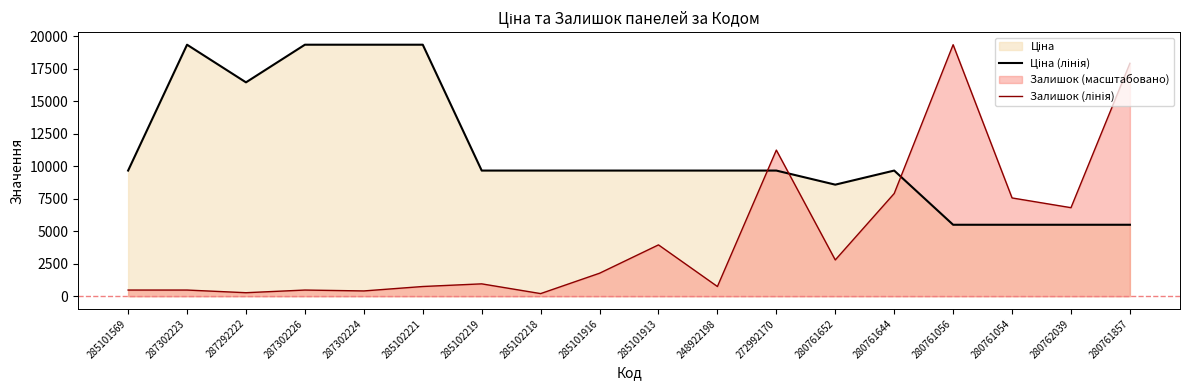

At which label does Ціна (лінія) first exceed 9664?

285101569